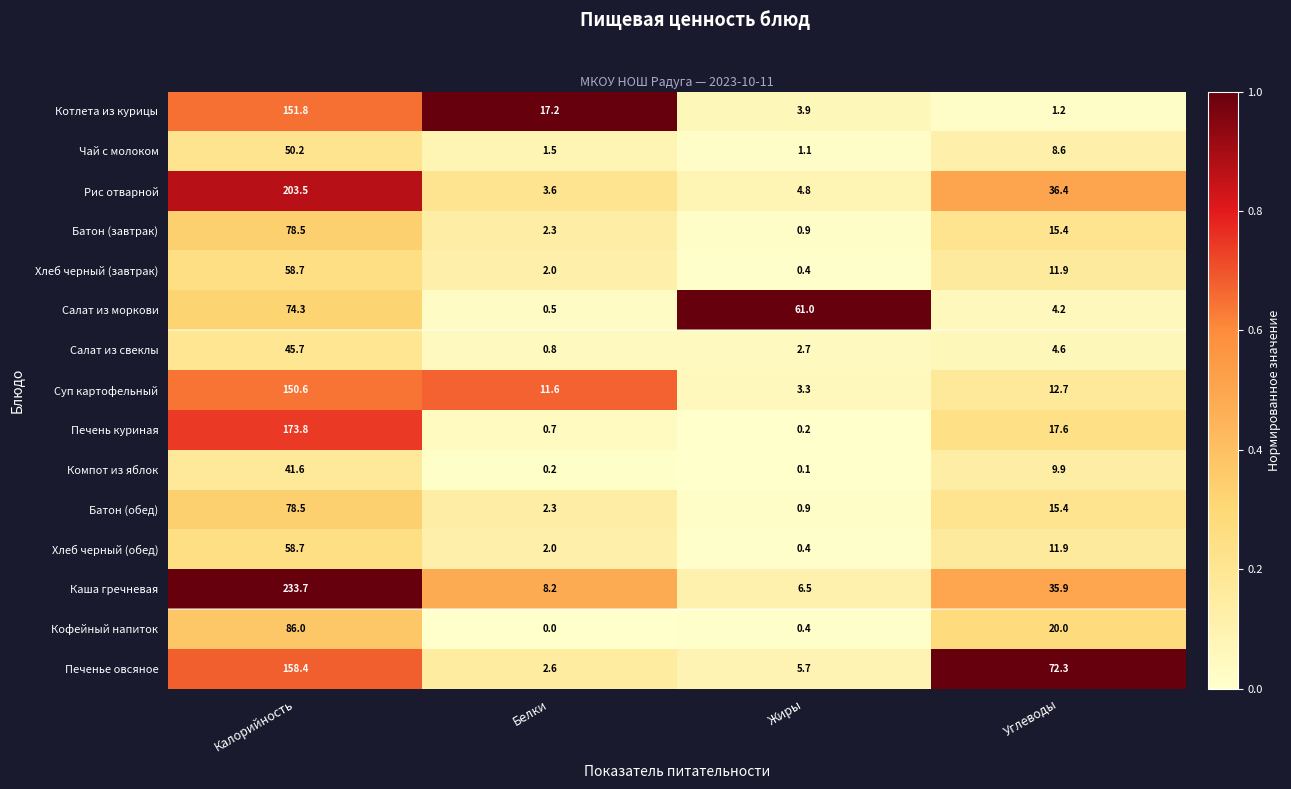

List the labels in order of Котлета из курицы value, smallest first.

Углеводы, Жиры, Белки, Калорийность